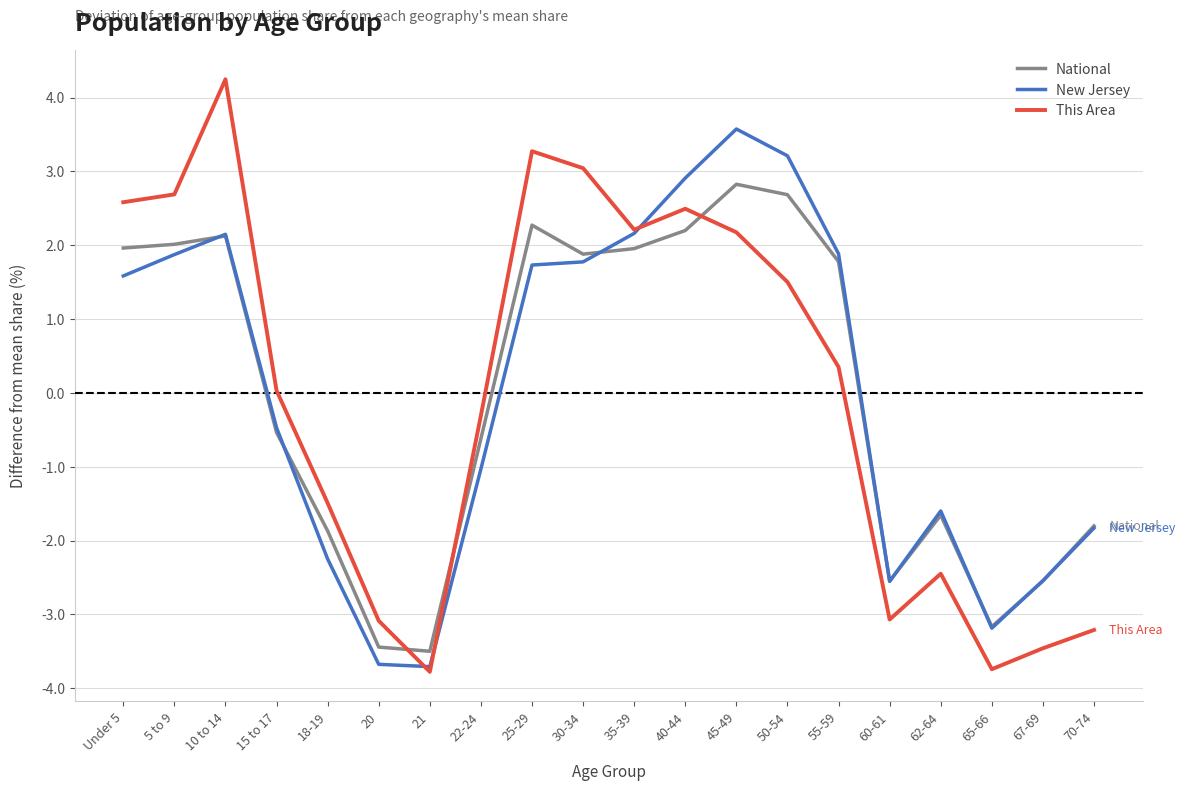

What is the difference between the This Area values at 21 and 20?

0.7